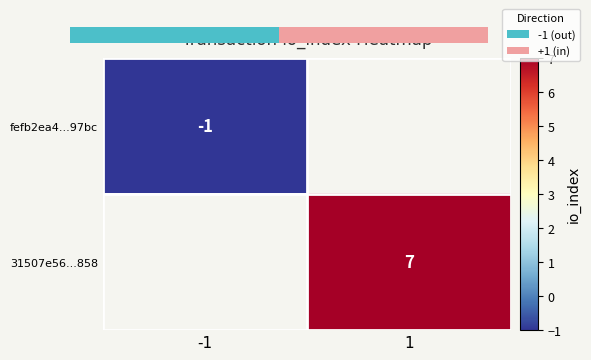

True or false: fefb2ea4...97bc has a value of -1.0 at -1.

True